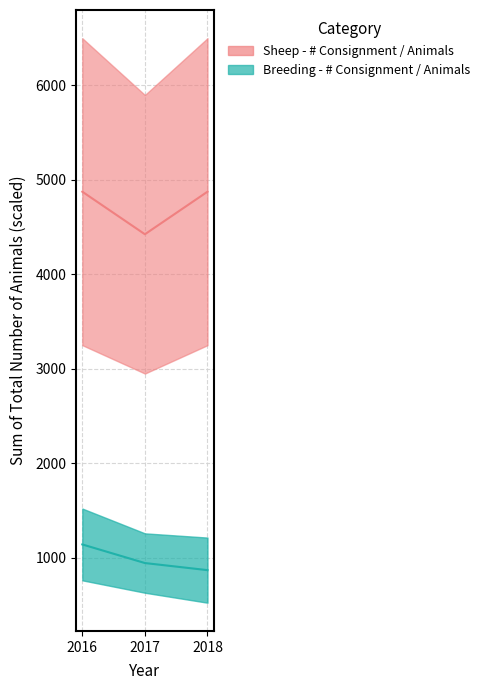

How many lines are shown in the chart?

2